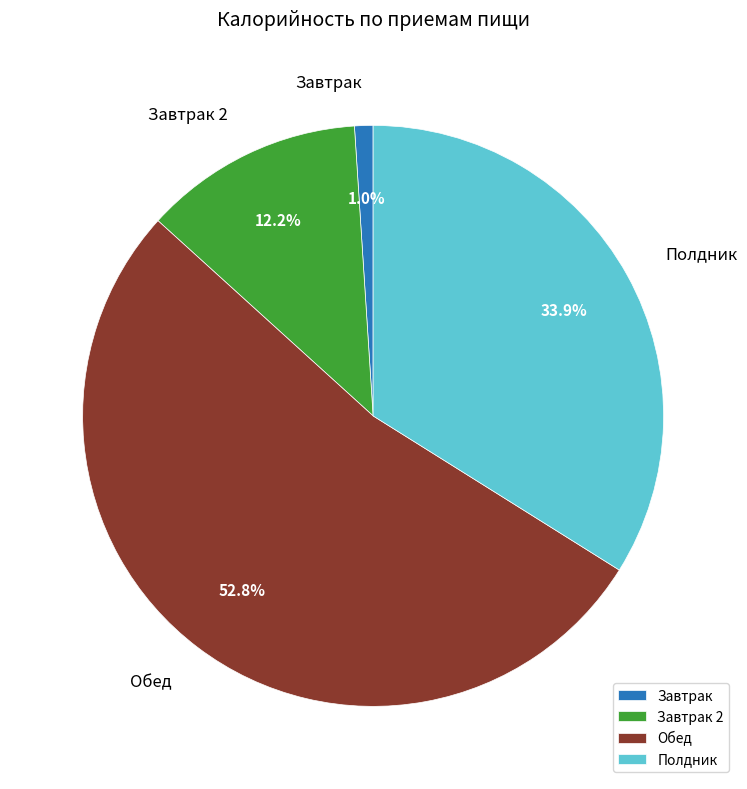

Which category accounts for the majority?

Обед